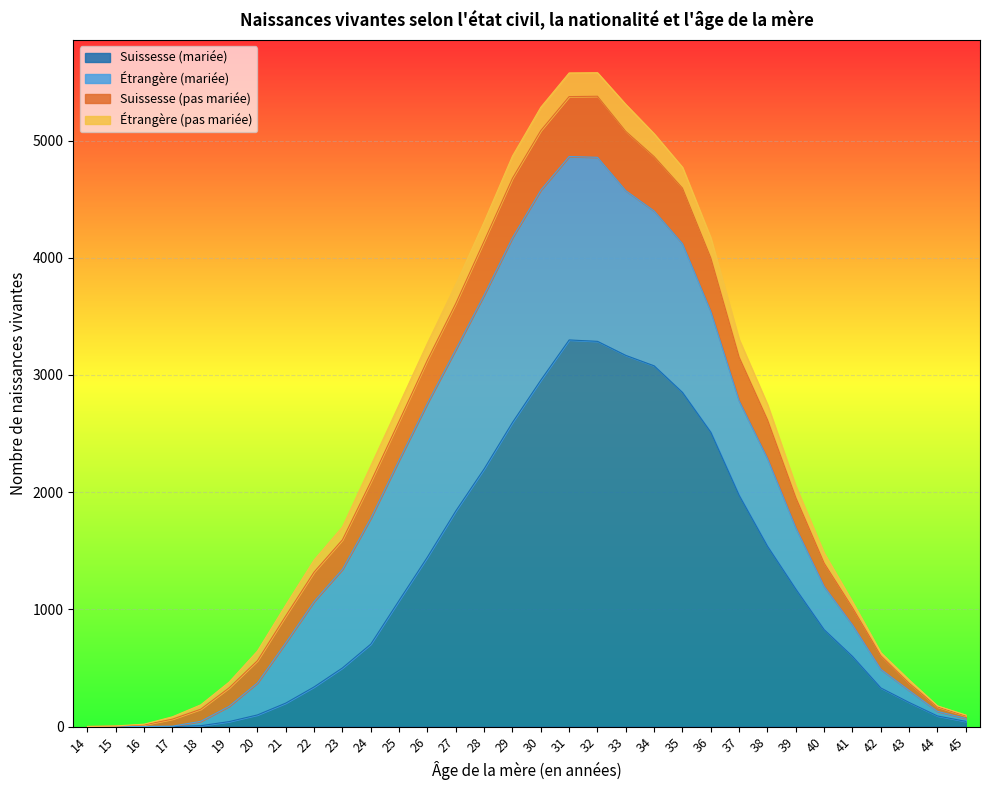

True or false: Étrangère (mariée) has a value of 39 at 44.

True